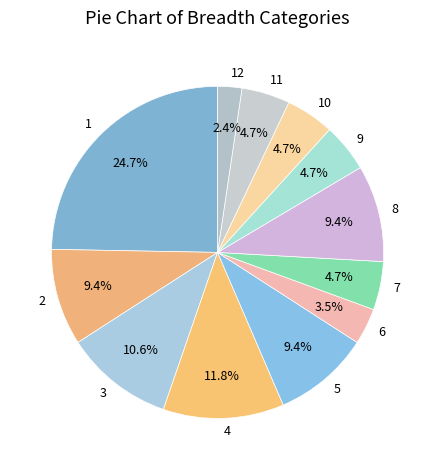

To the nearest percent, what portion does 10 represent?

5%